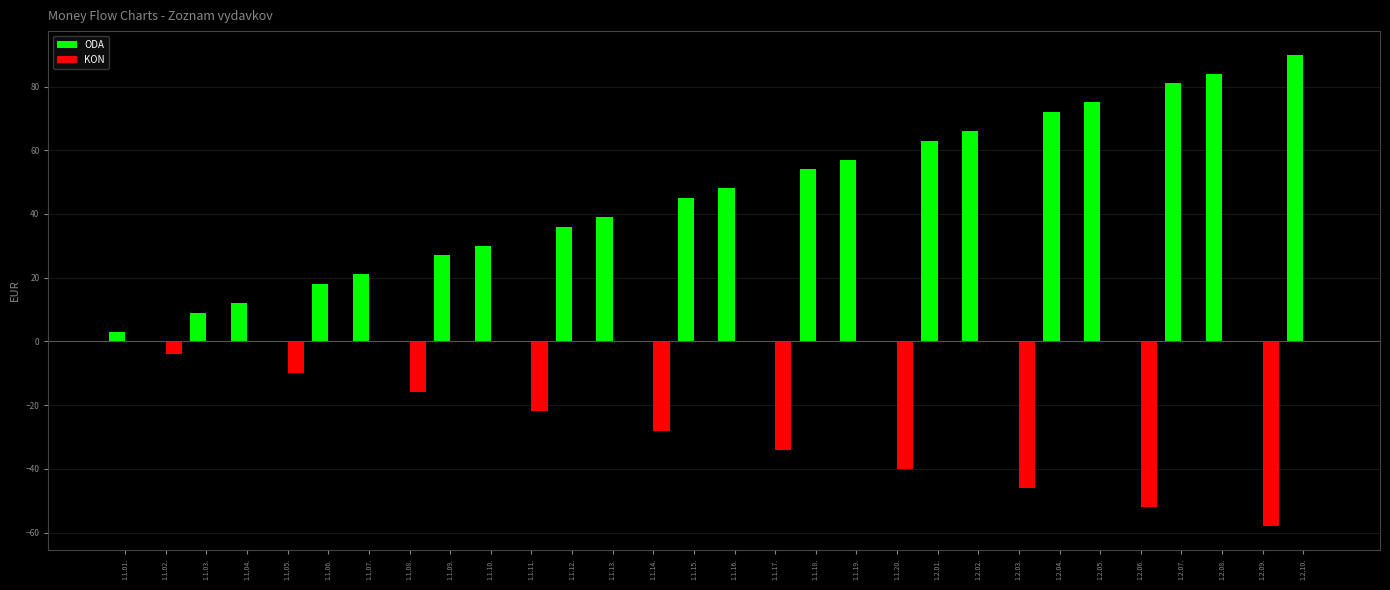

What is the sum of all ODA values?

930